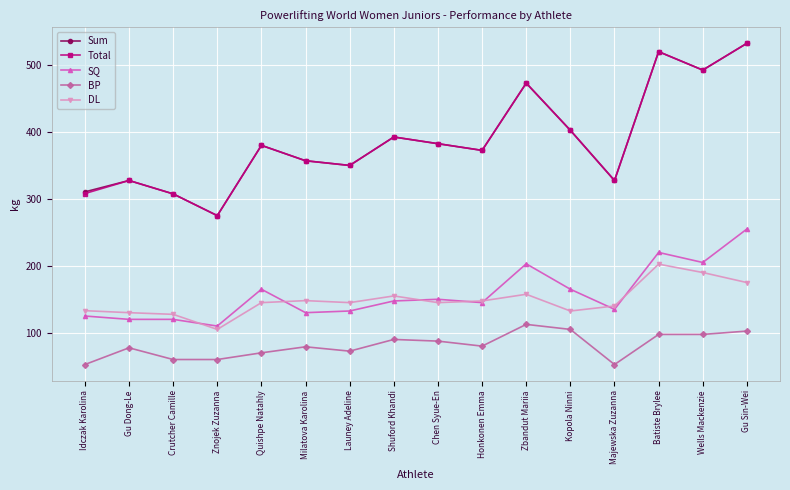

What is the total value across all series at Quishpe Natahly?

1140.0